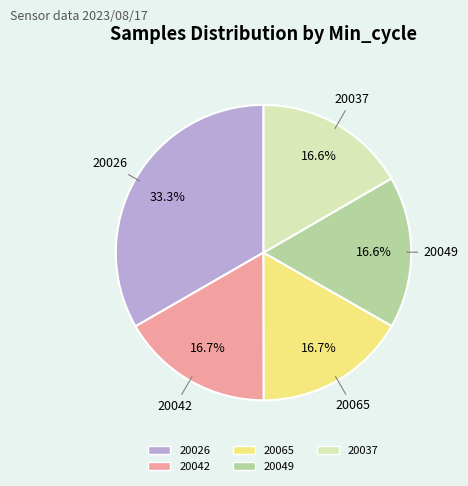

How many segments does this pie chart have?

5